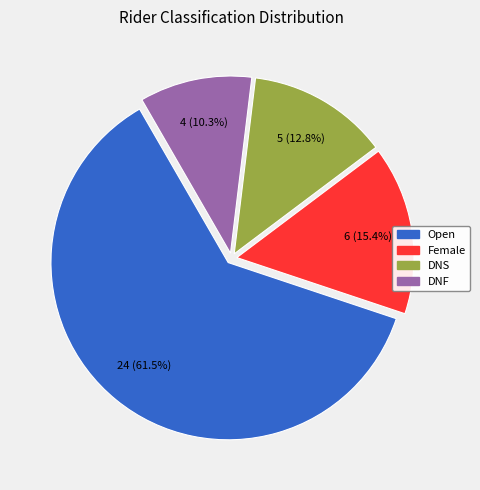

Is there a majority slice in this chart?

Yes